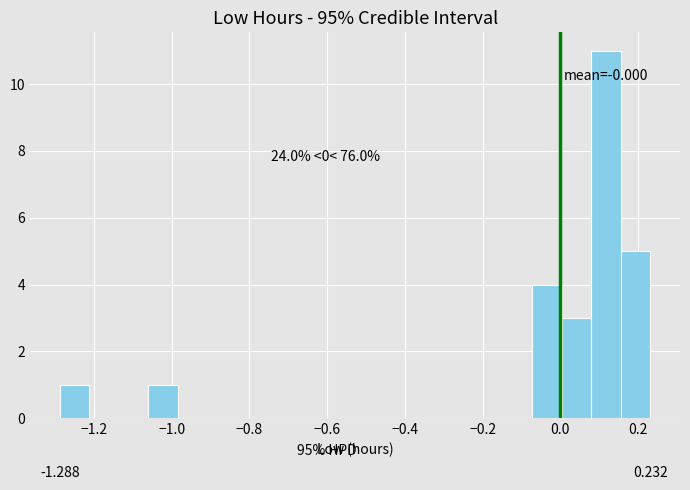

Read against the x-axis, roughly where is the centre of the tallest bar?

0.12